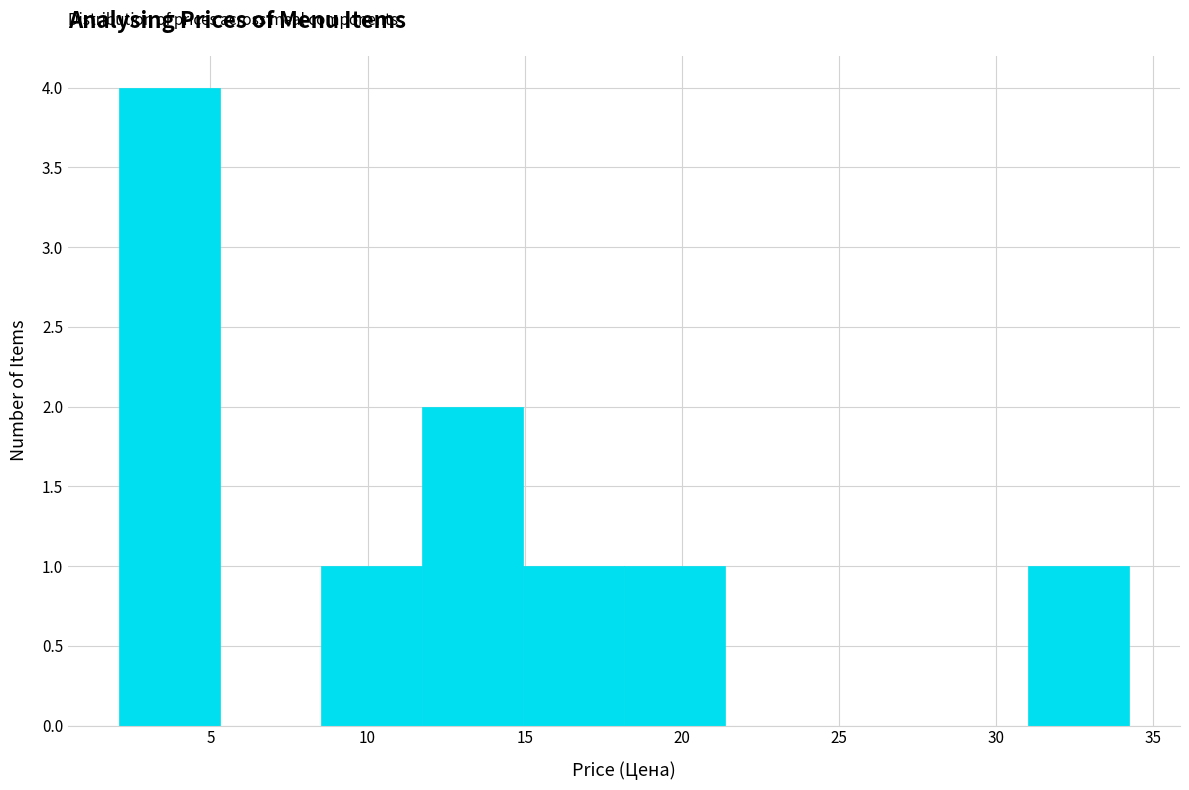

Reading left to right, transcribe this chart: for each bar, give the range it covers on the x-axis and its height. Neither the bar edges nor the heights are printed on the chart, so give them approximately, as read against the axes.

2.0 to 5.5: 4
5.5 to 8.5: 0
8.5 to 11.5: 1
11.5 to 15.0: 2
15.0 to 18.0: 1
18.0 to 21.5: 1
21.5 to 24.5: 0
24.5 to 28.0: 0
28.0 to 31.0: 0
31.0 to 34.0: 1